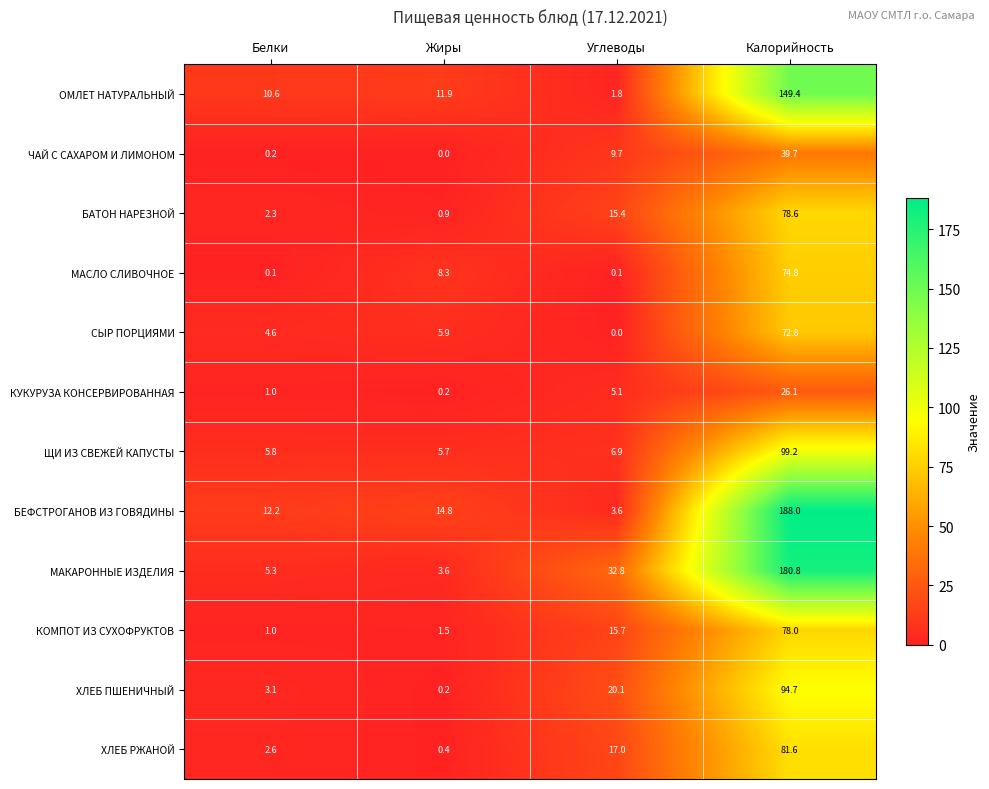

True or false: МАКАРОННЫЕ ИЗДЕЛИЯ has a value of 246.7 at Калорийность.

False